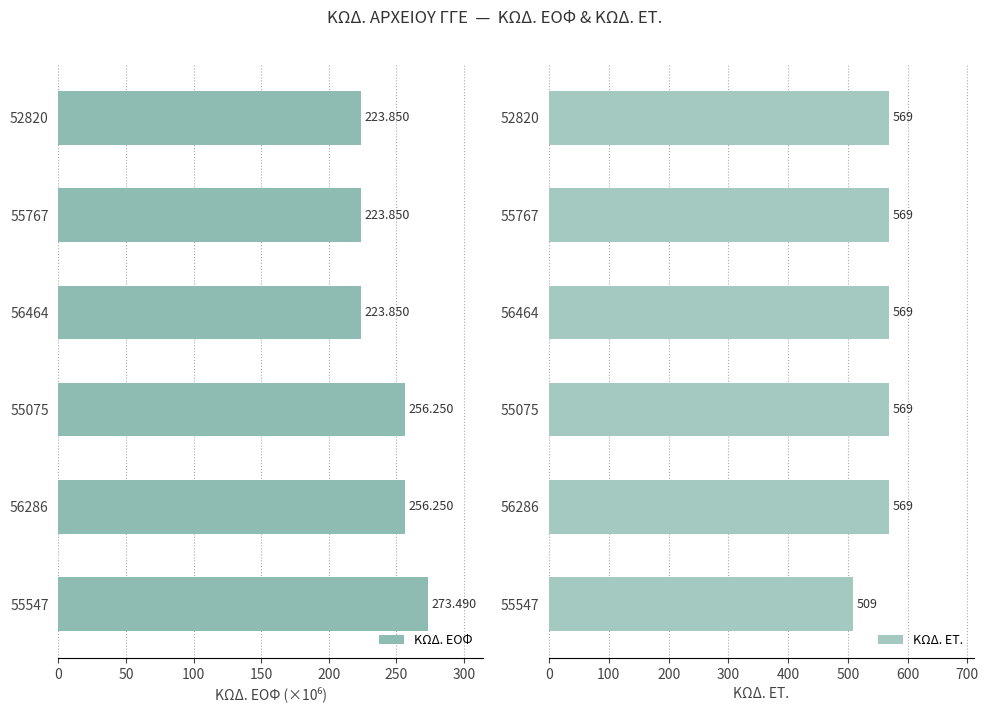

Which series has the largest total across all categories?

ΚΩΔ. ΕΤ.